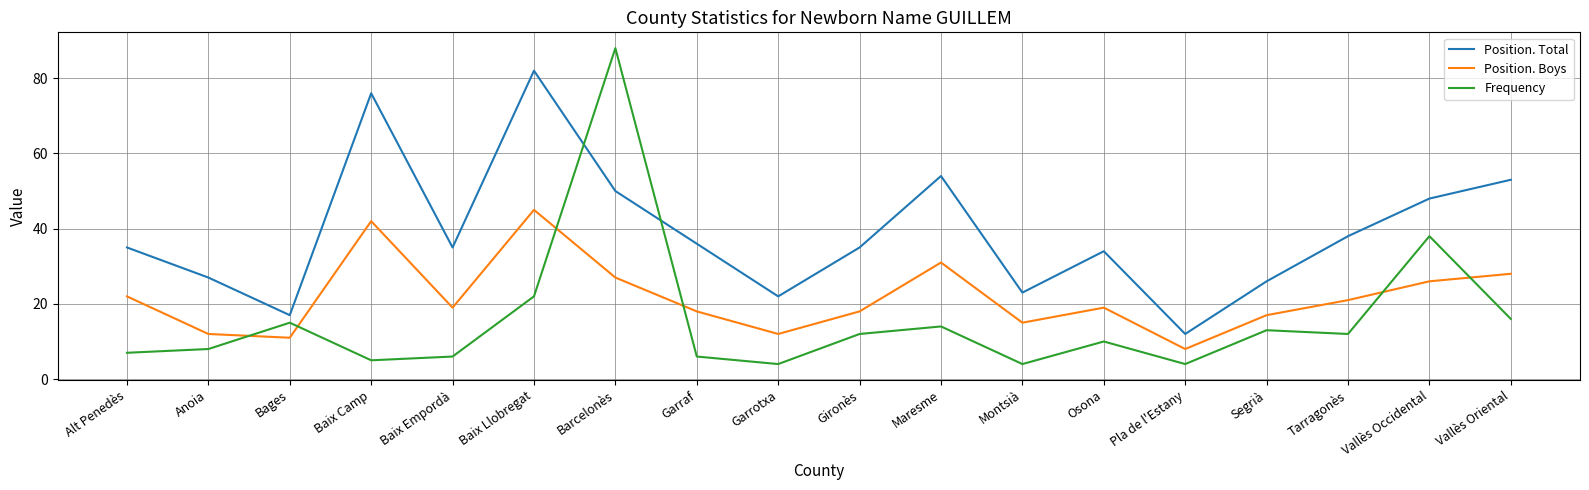

What is the difference between the highest and lowest values at Baix Camp?

71